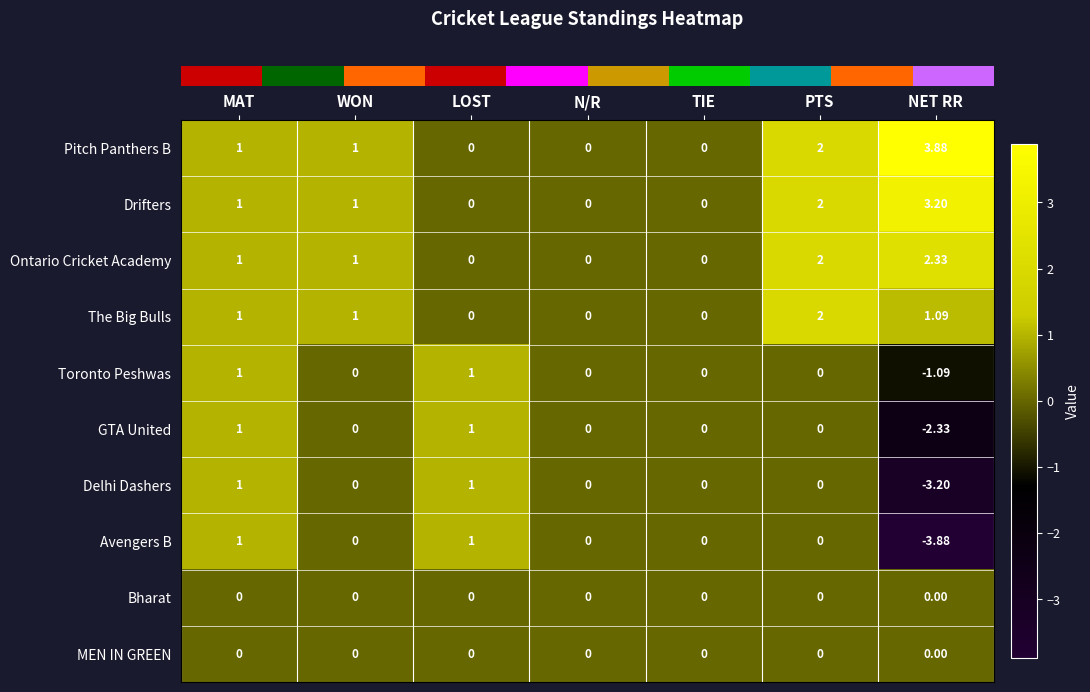

Which series changed the most between MAT and NET RR?

Avengers B